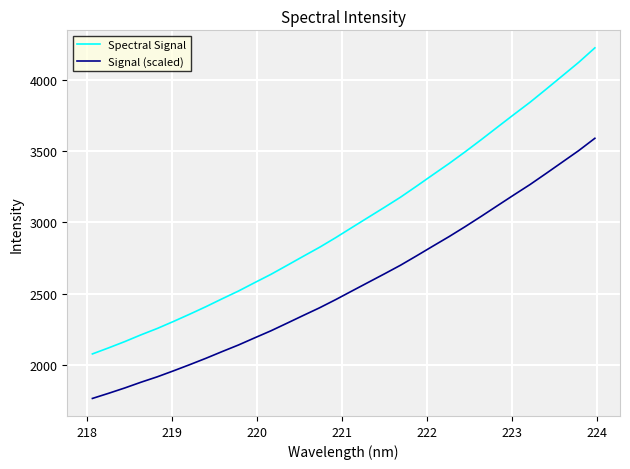

What is the lowest value of the Signal (scaled) series?

1767.2